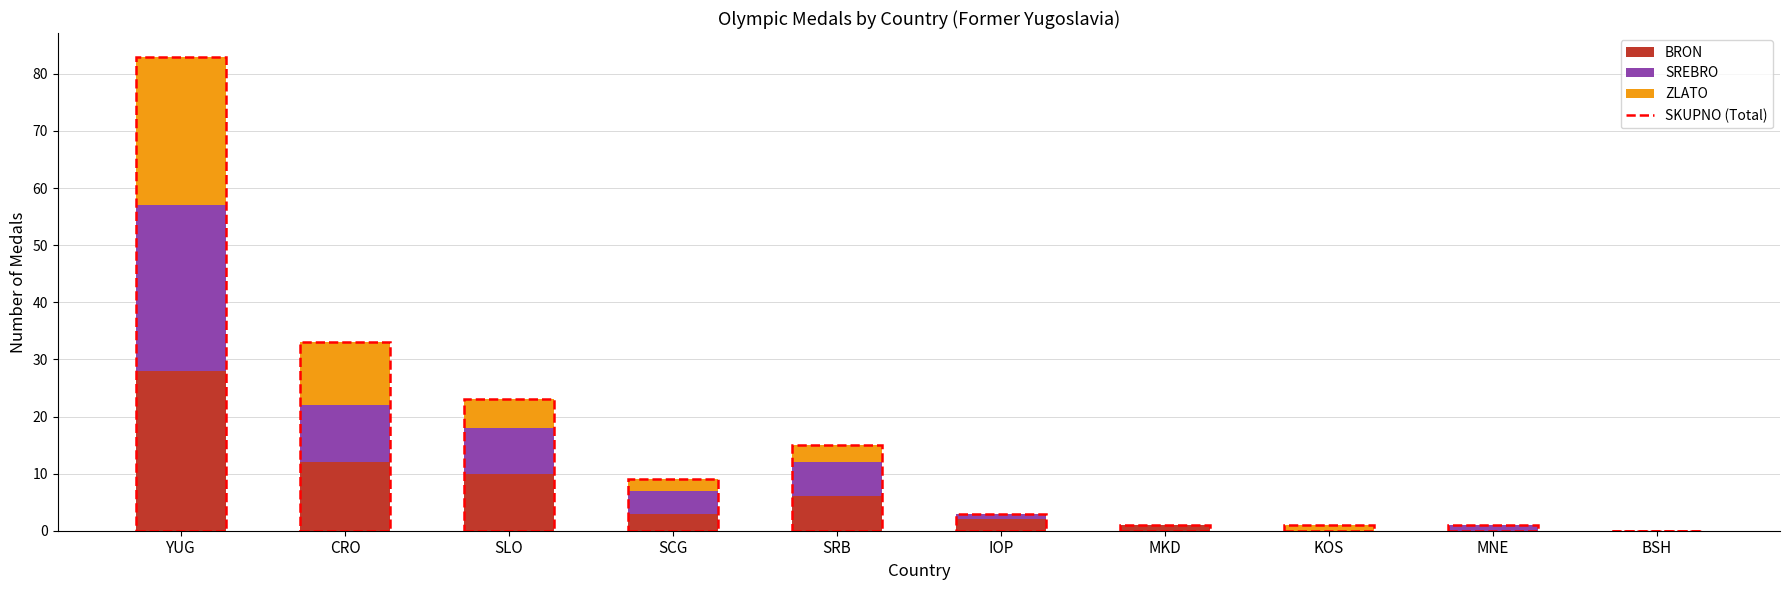

What is the maximum value for BRON?

28